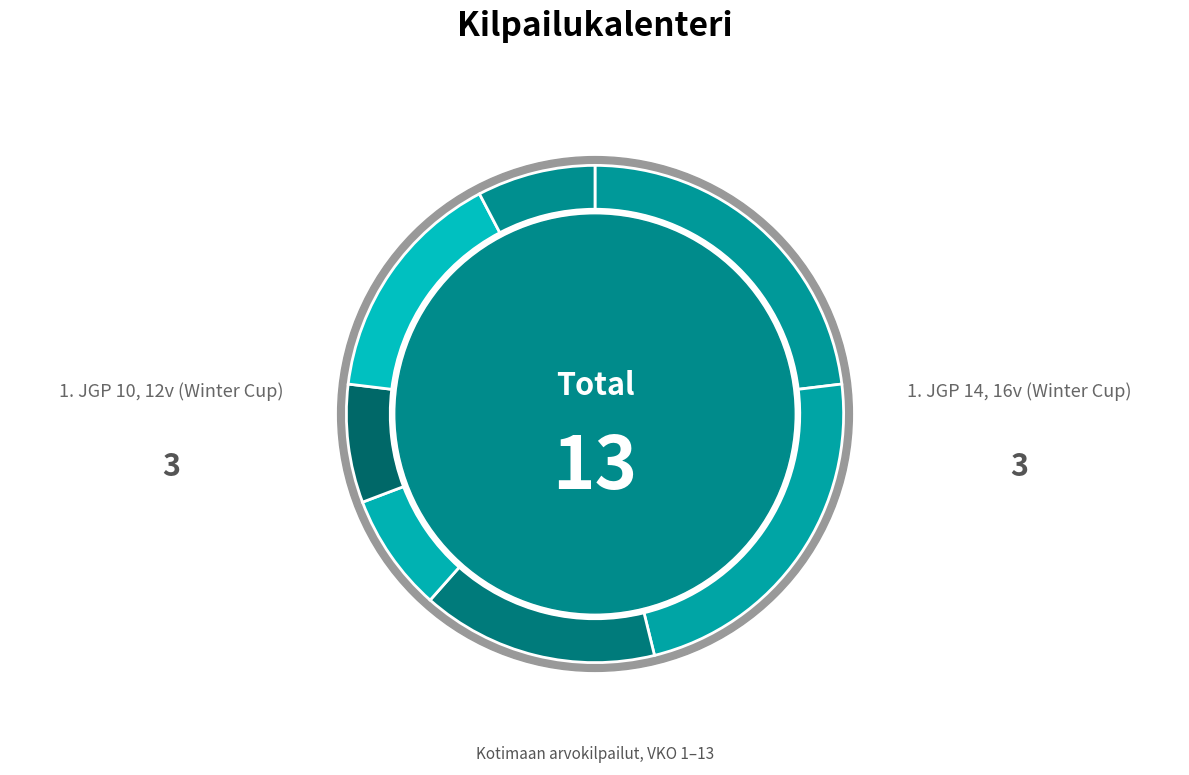

What percentage is NOT represented by 18 SM?

84.6%